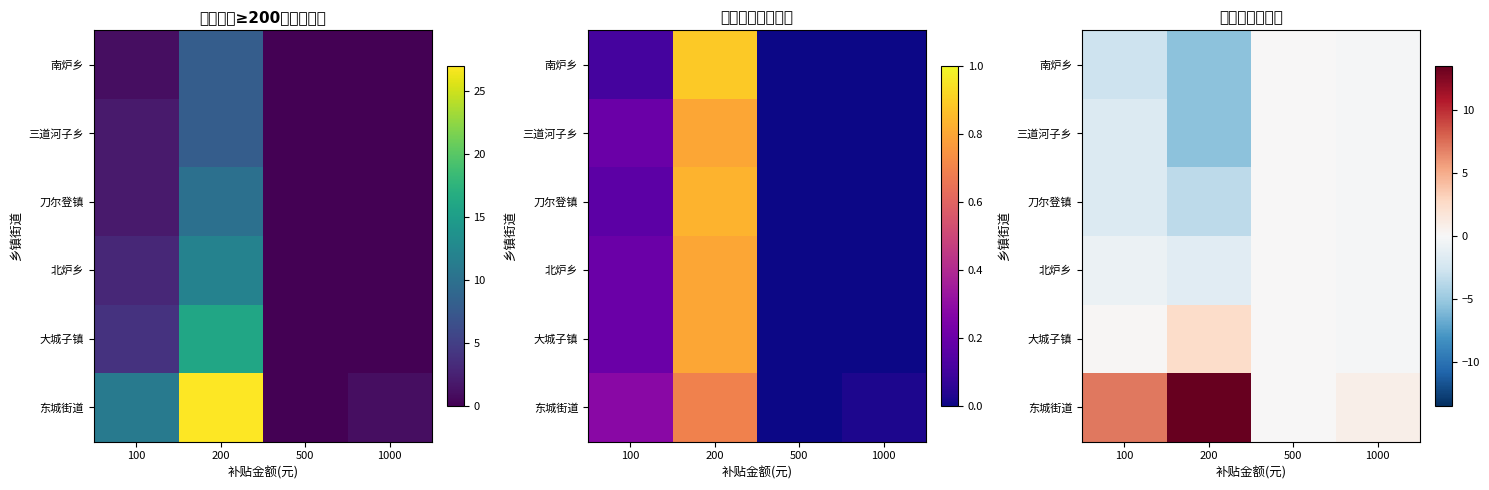

Rank the categories by 大城子镇 value from lowest to highest.

1000, 500, 100, 200